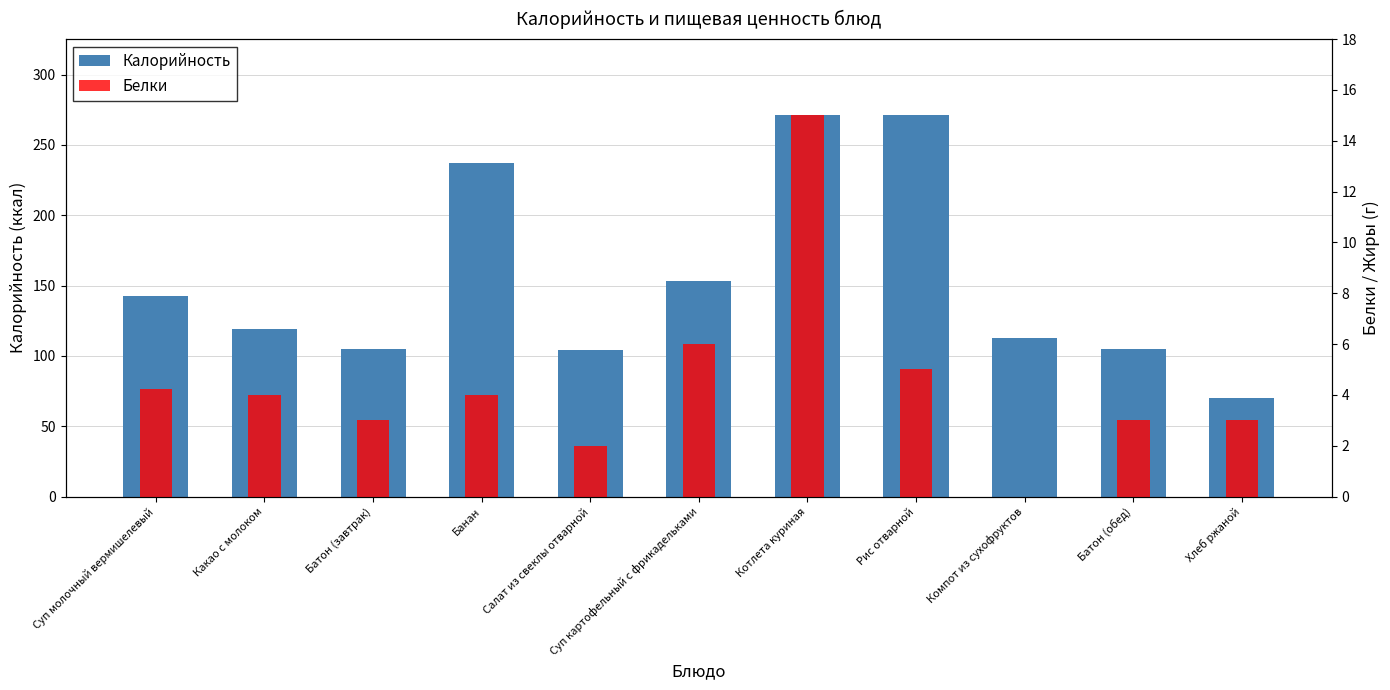

What is the total value across all series at Салат из свеклы отварной?

106.0